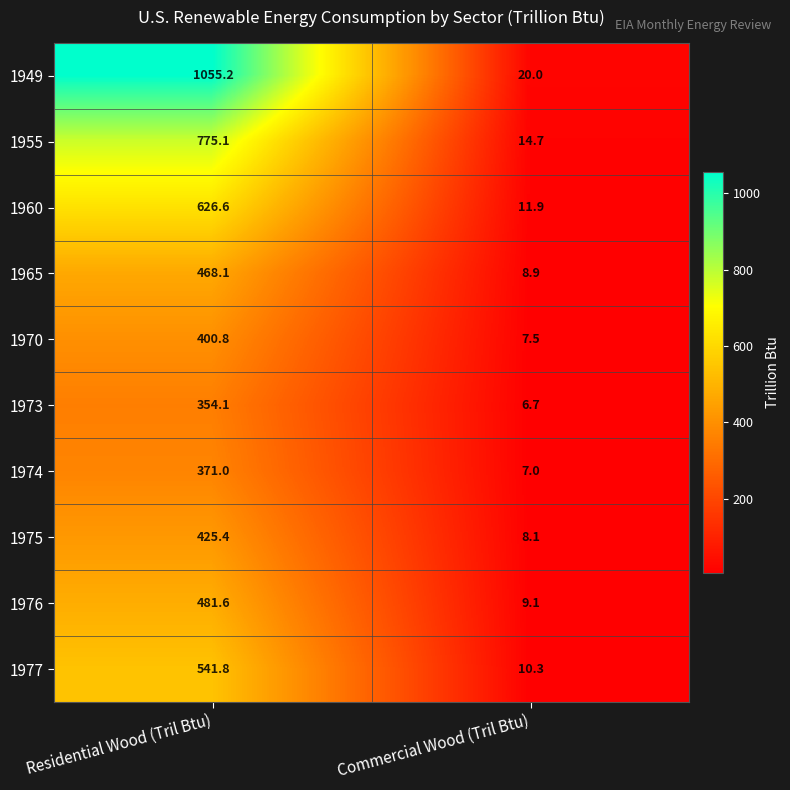

What is the average value of the 1976 series?

245.4